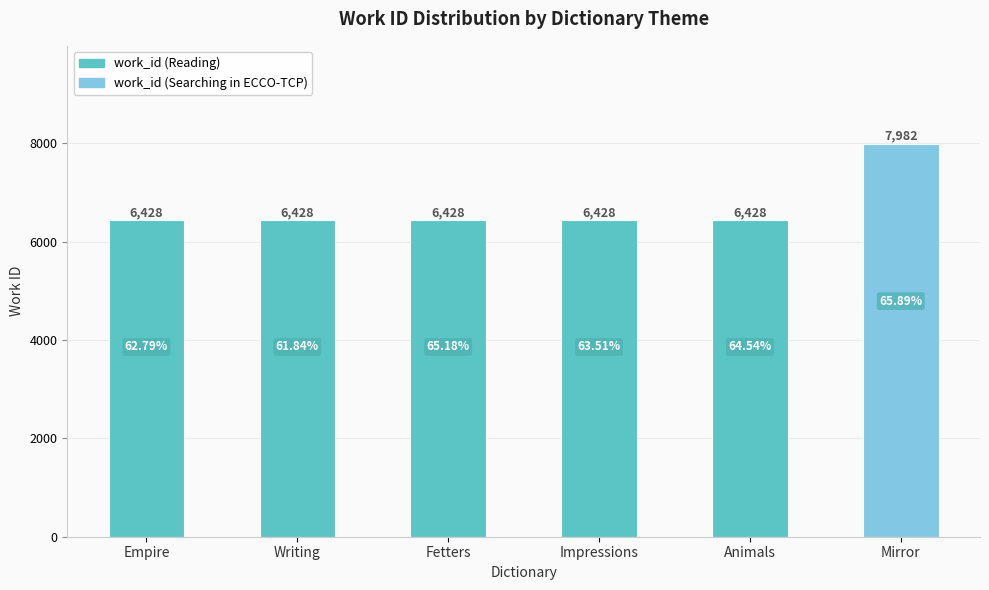

What is the average value?

6687